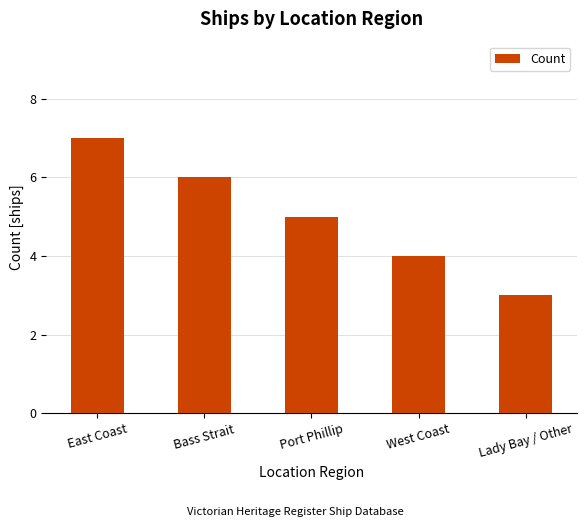

Between West Coast and Lady Bay / Other, which is larger?

West Coast